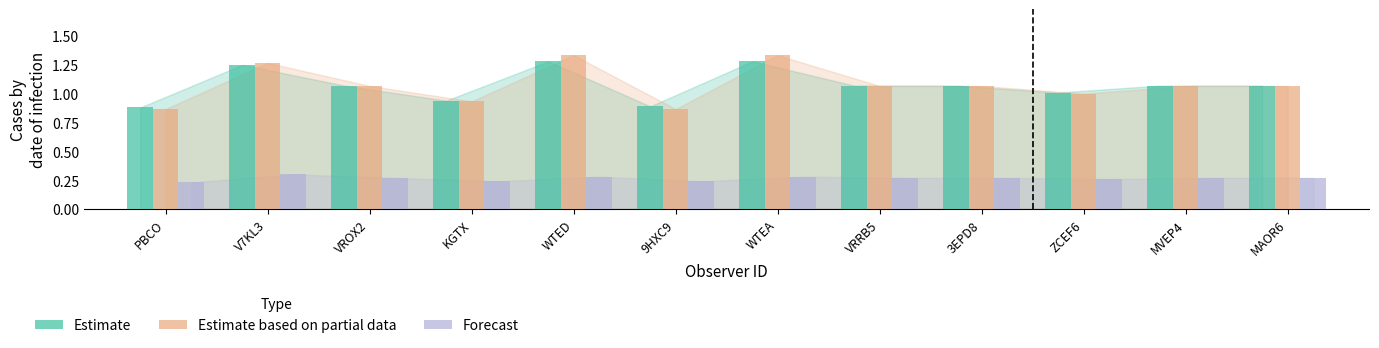

What is the total value across all series at MVEP4?

2.4